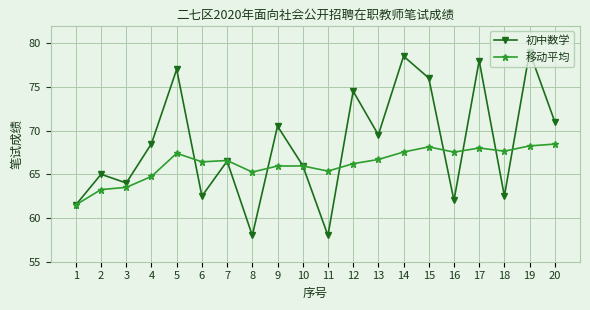

What is the sum of all 初中数学 values?

1368.5